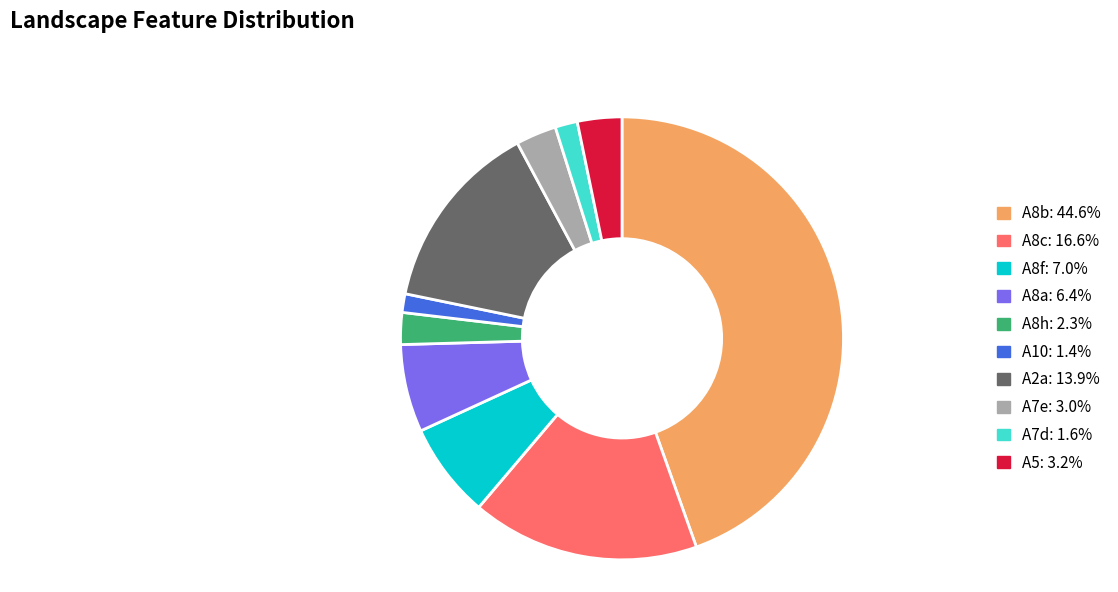

Is the sum of A8b and A7d greater than half?

No